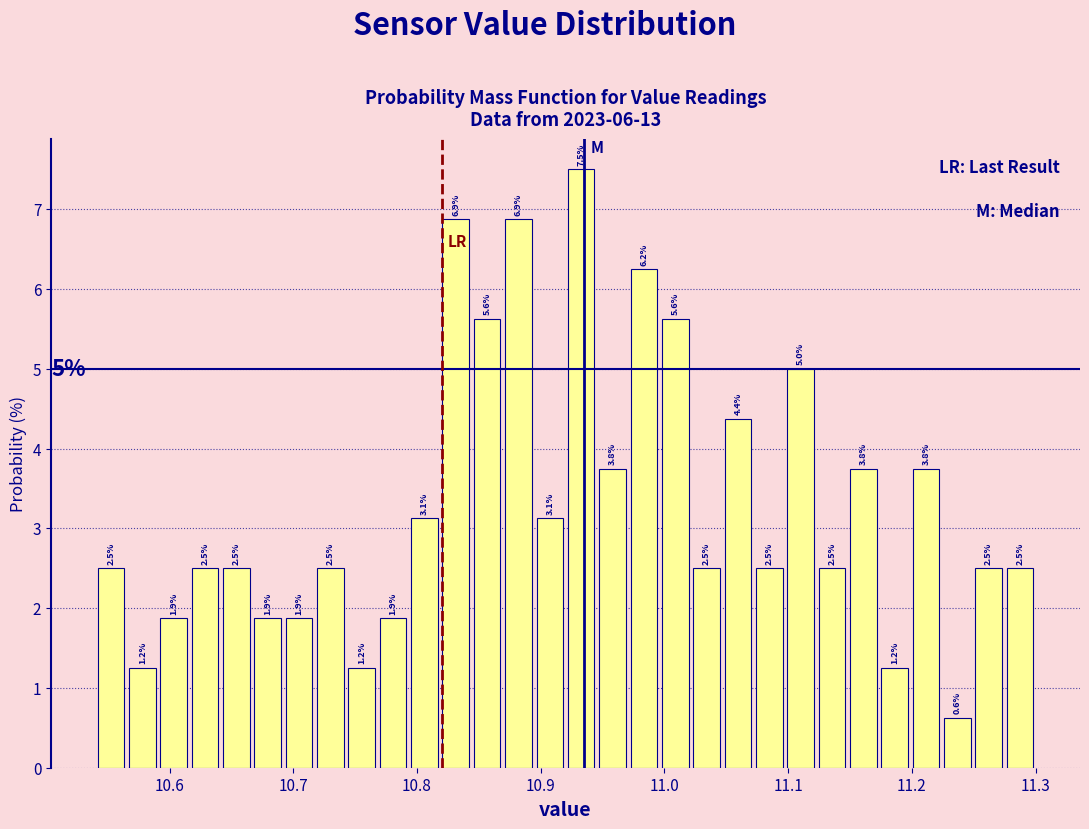

Around what value on the x-axis is the tallest bar? Give the approximate position of its centre, as read against the axis.

10.93